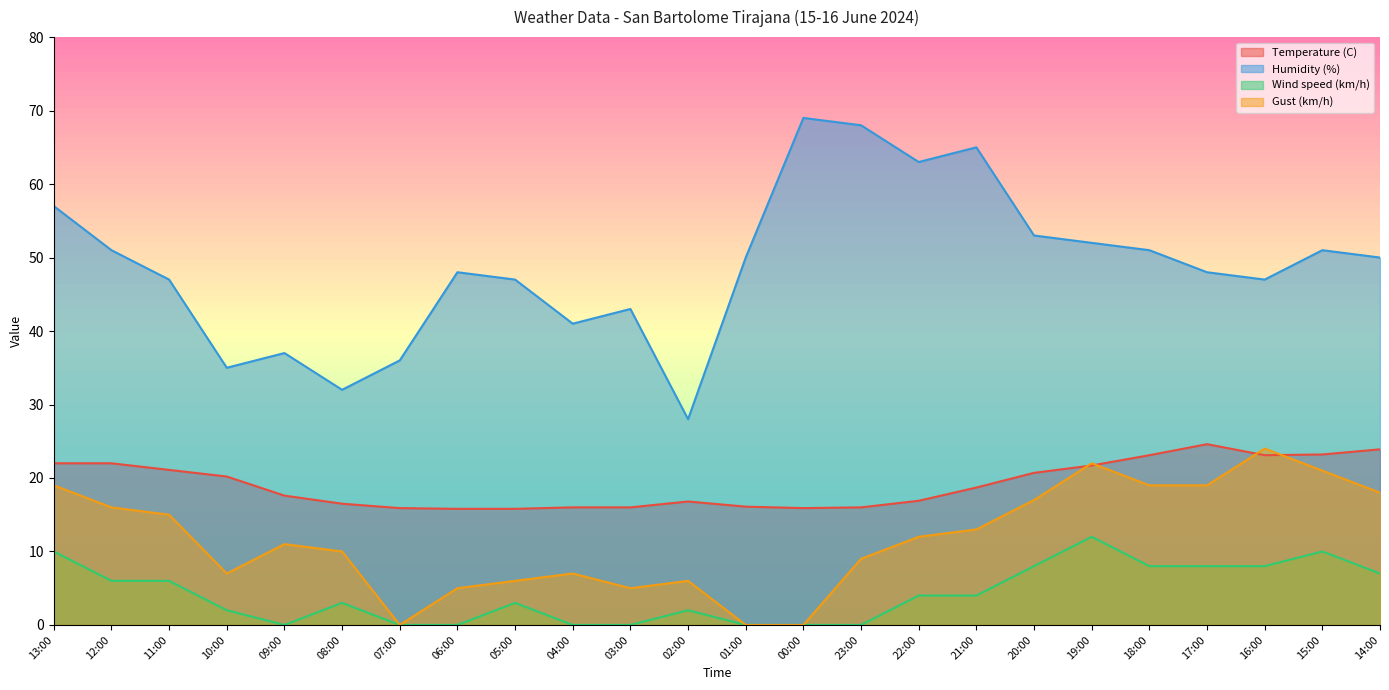

What is the spread (max minus min) of values at 13:00?

47.0